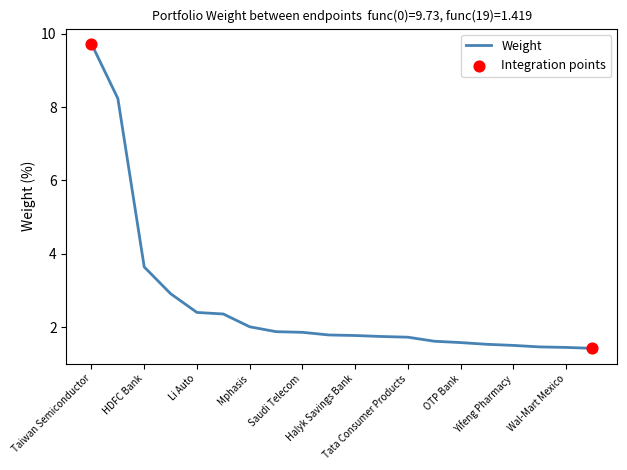

What is the greatest value displayed?

9.7